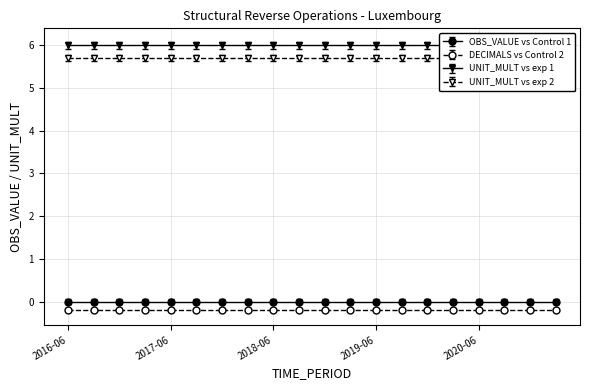

At how many categories does at least one series exceed 2?

20